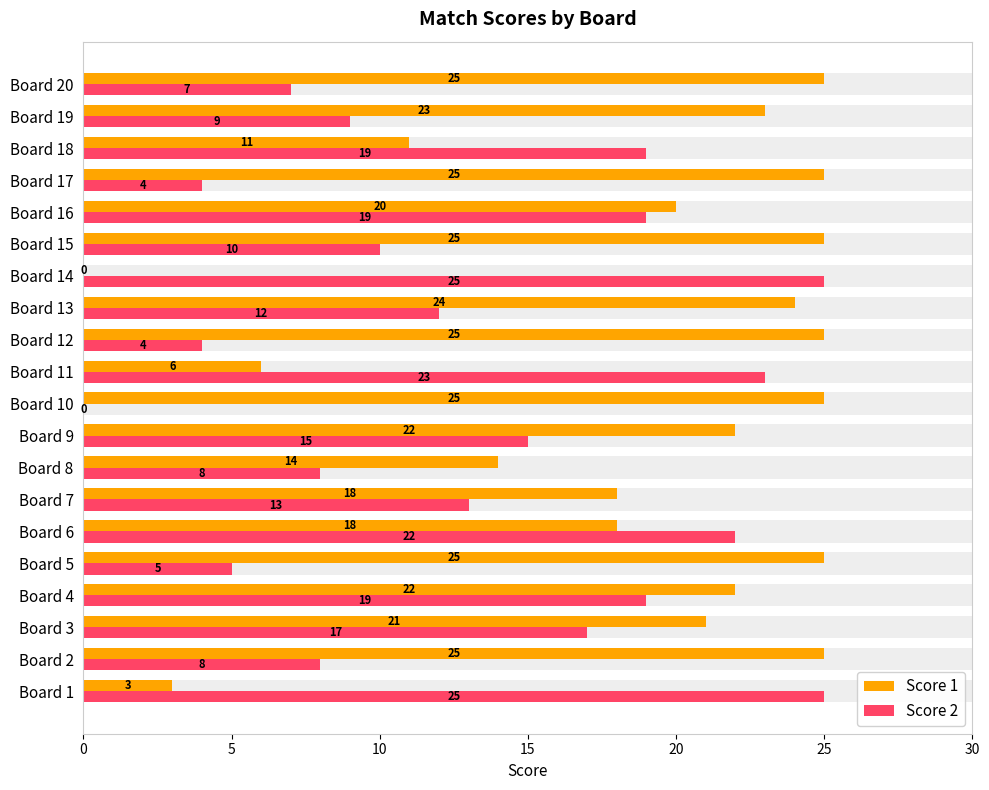

How many bars are there in total?

40